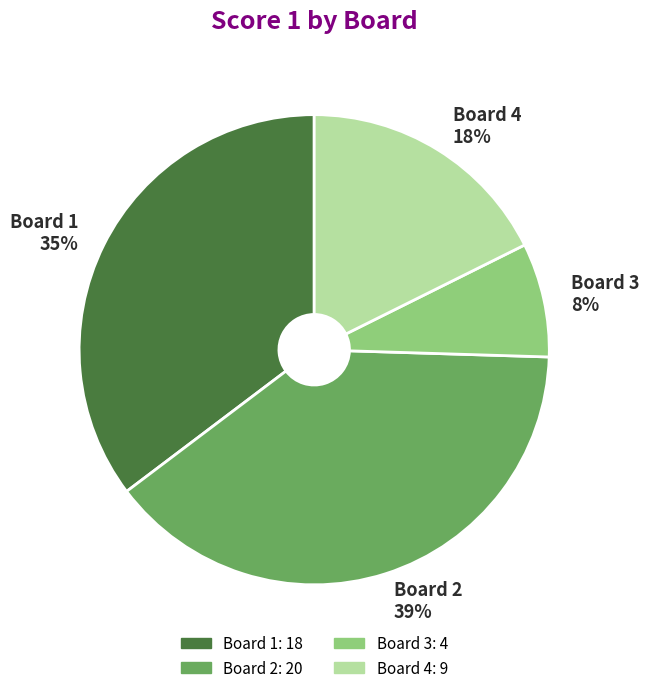

To the nearest percent, what percentage of the pie is Board 3?

8%